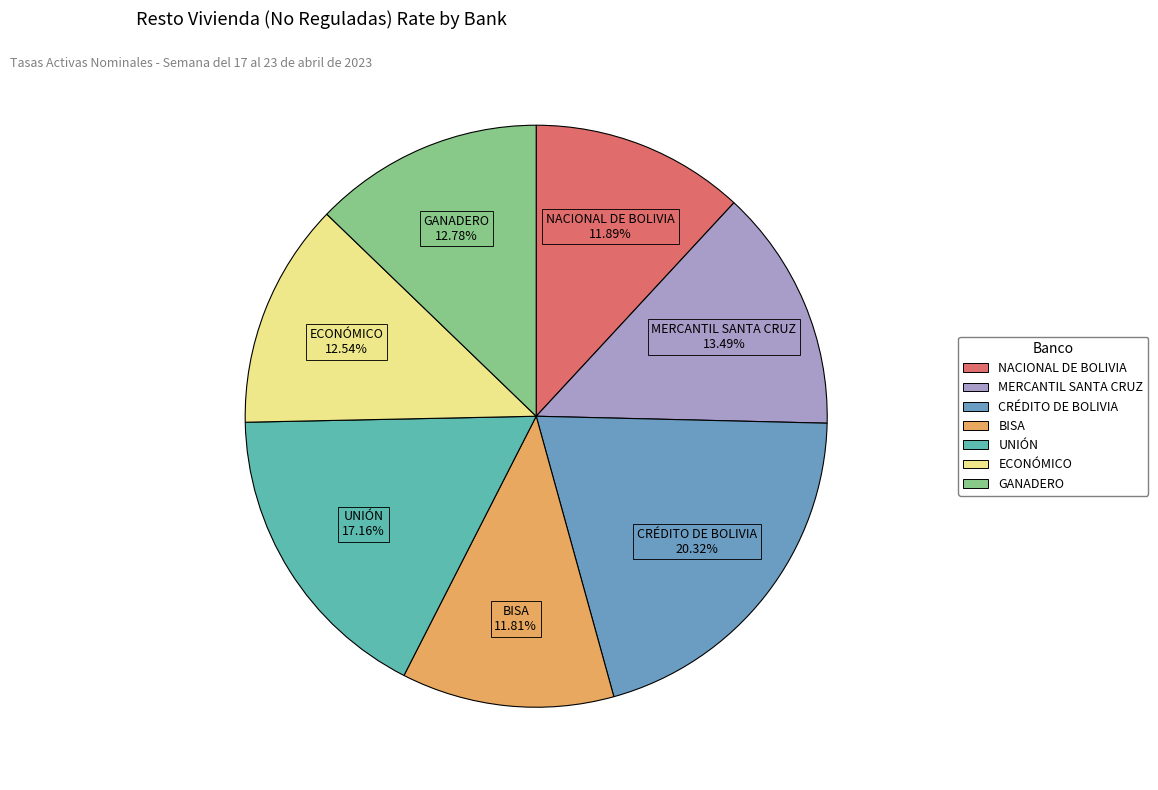

What percentage is the CRÉDITO DE BOLIVIA slice, to the nearest percent?

20%